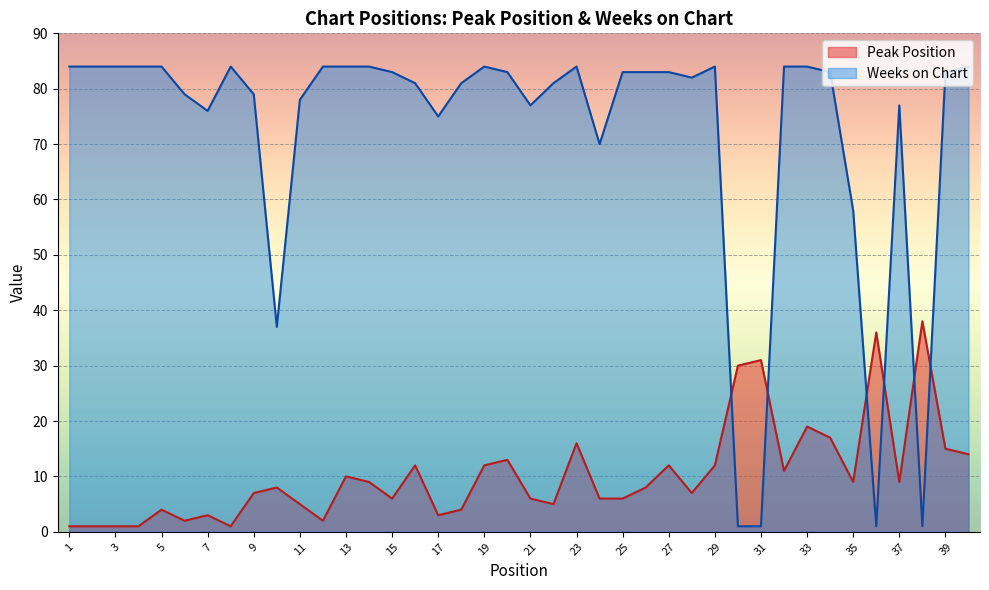

How many data points in Weeks on Chart are above 83?

15